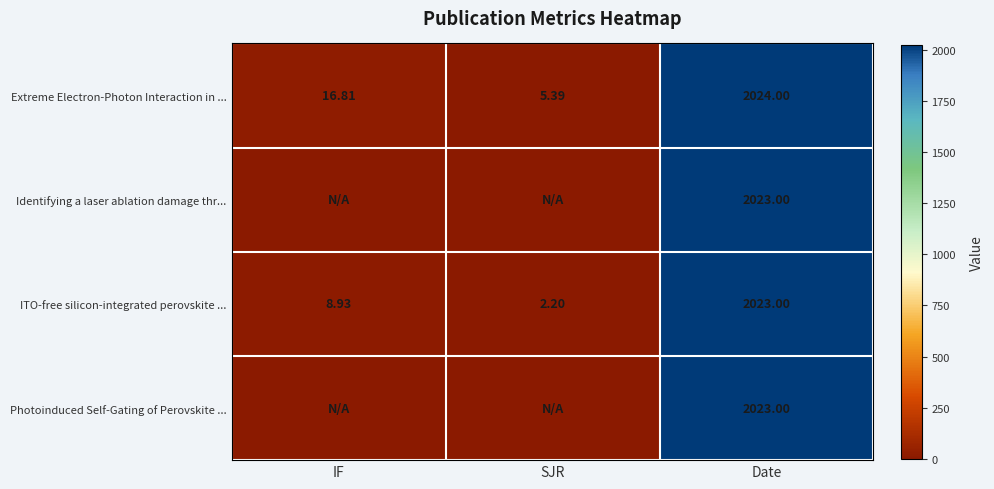

What is the highest value of the Photoinduced Self-Gating of Perovskite ... series?

2023.0